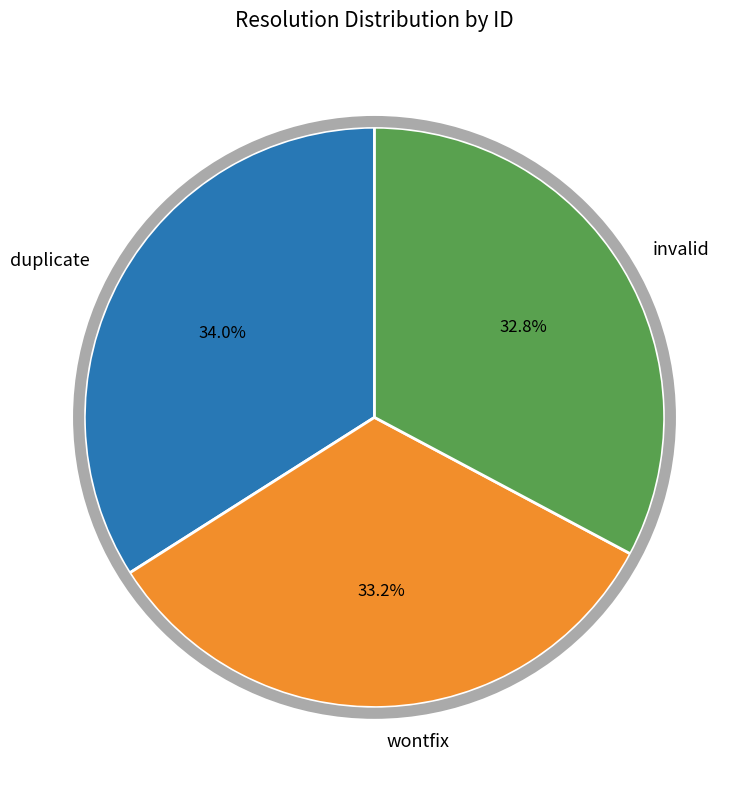

To the nearest percent, what is the average slice percentage?

33%